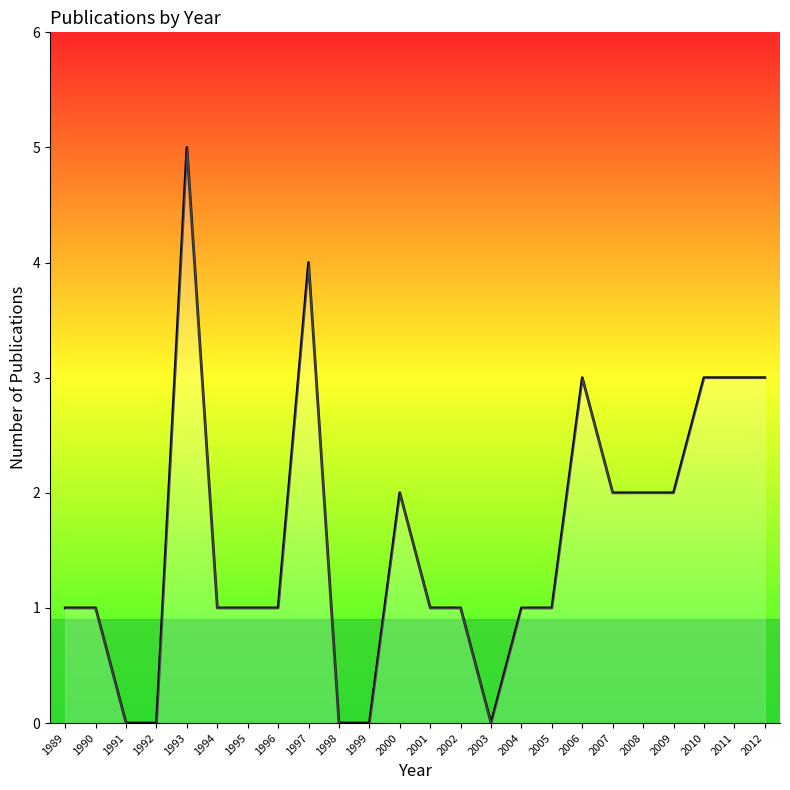

What is the sum of all values?

38